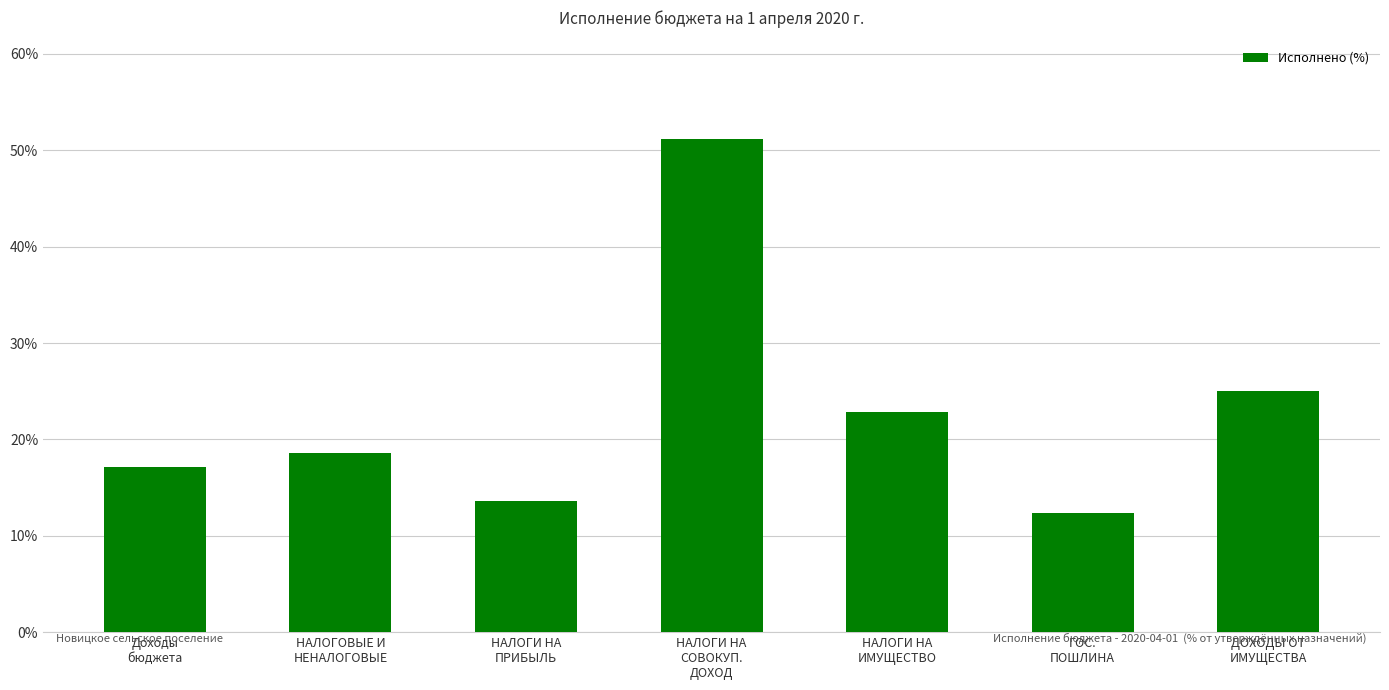

How many values are below 18?

3